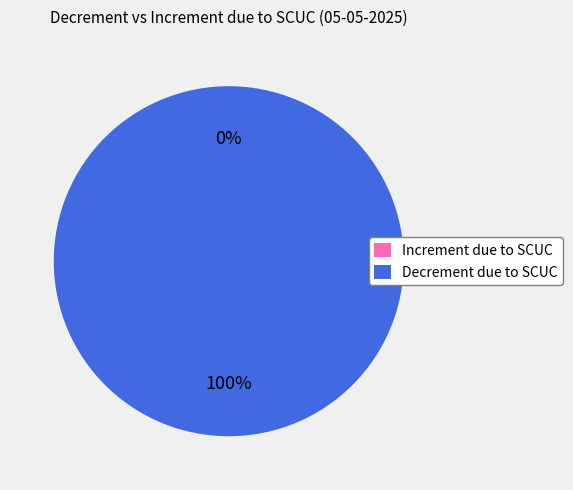

Which category has the biggest portion of the pie?

Decrement due to SCUC